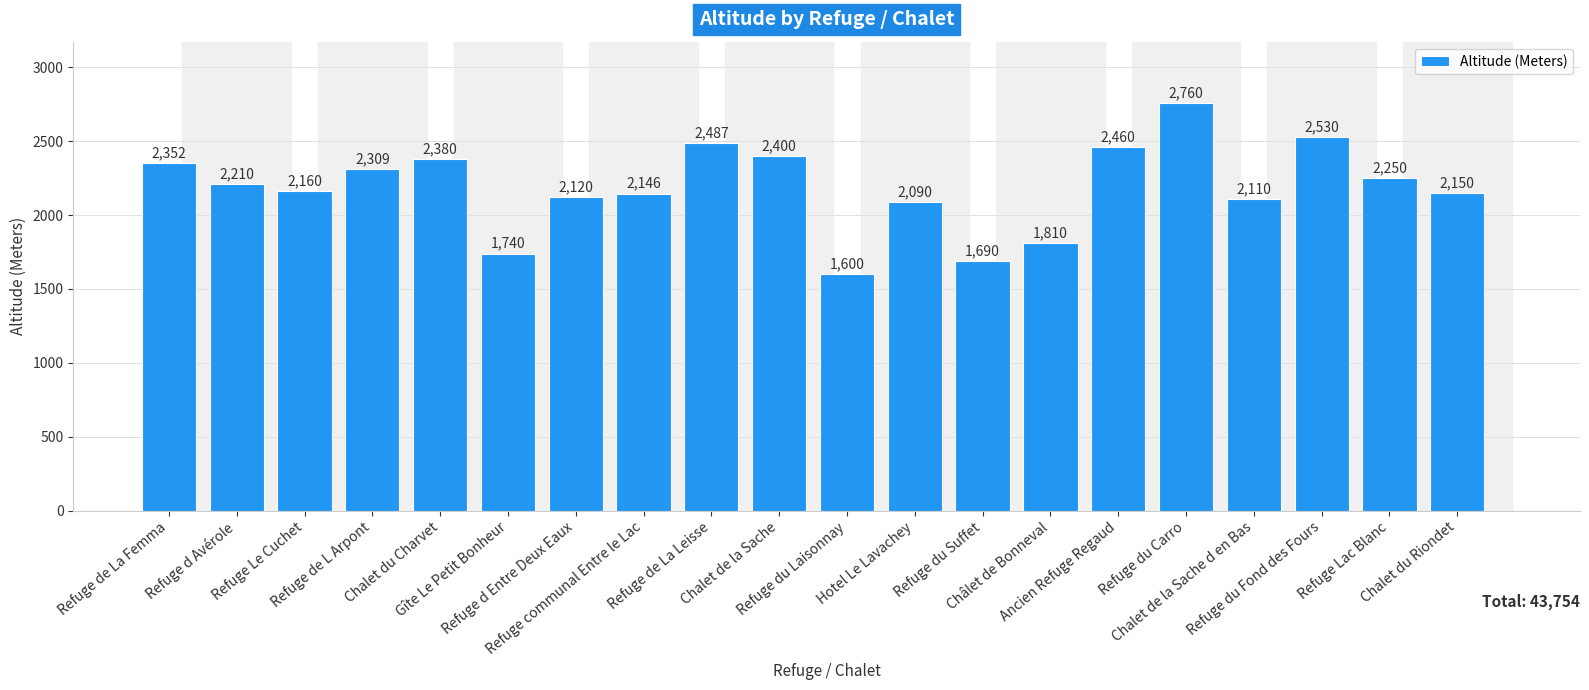

What is the difference between the values at Refuge de La Leisse and Refuge de L Arpont?

178